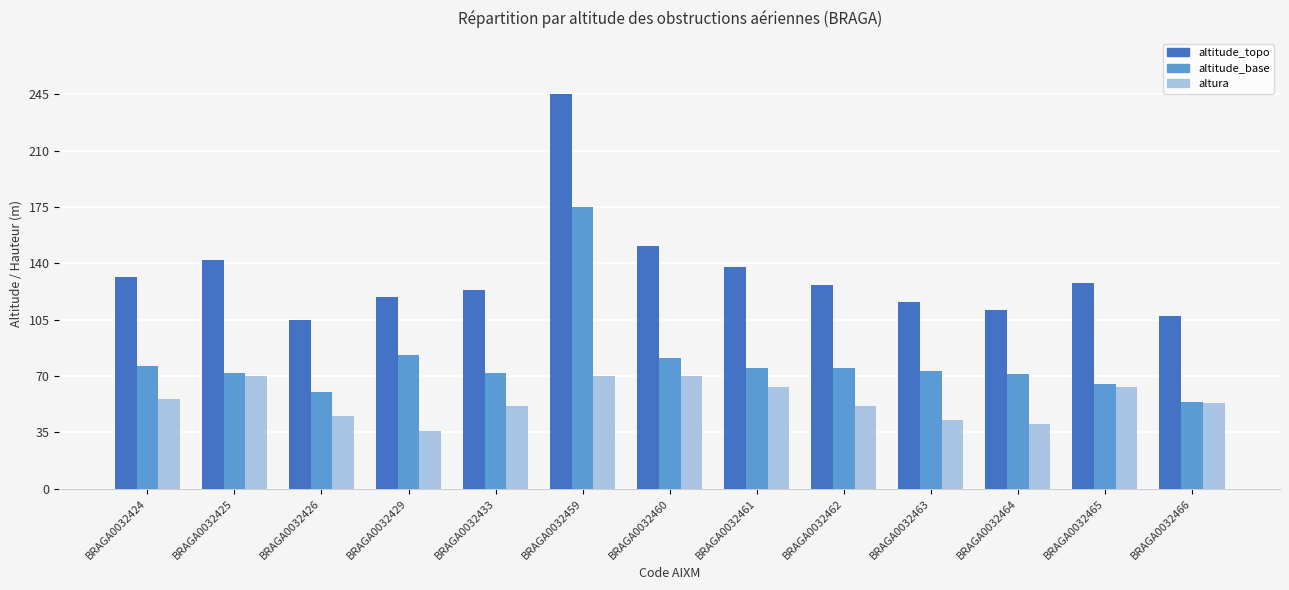

Which series changed the most between BRAGA0032461 and BRAGA0032463?

altitude_topo